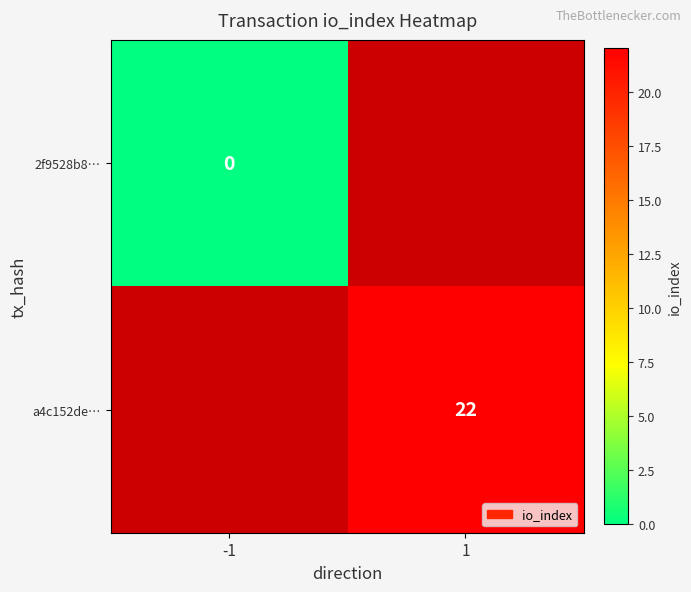

Is it true that a4c152de… equals 22 at 1?

True